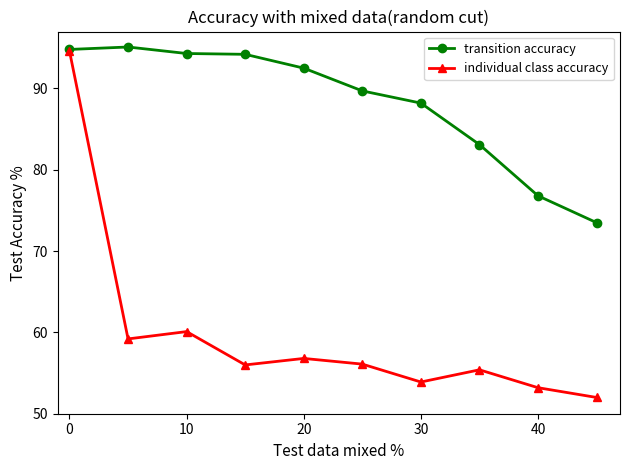

Rank the series by their average value, from lowest to highest.

individual class accuracy, transition accuracy